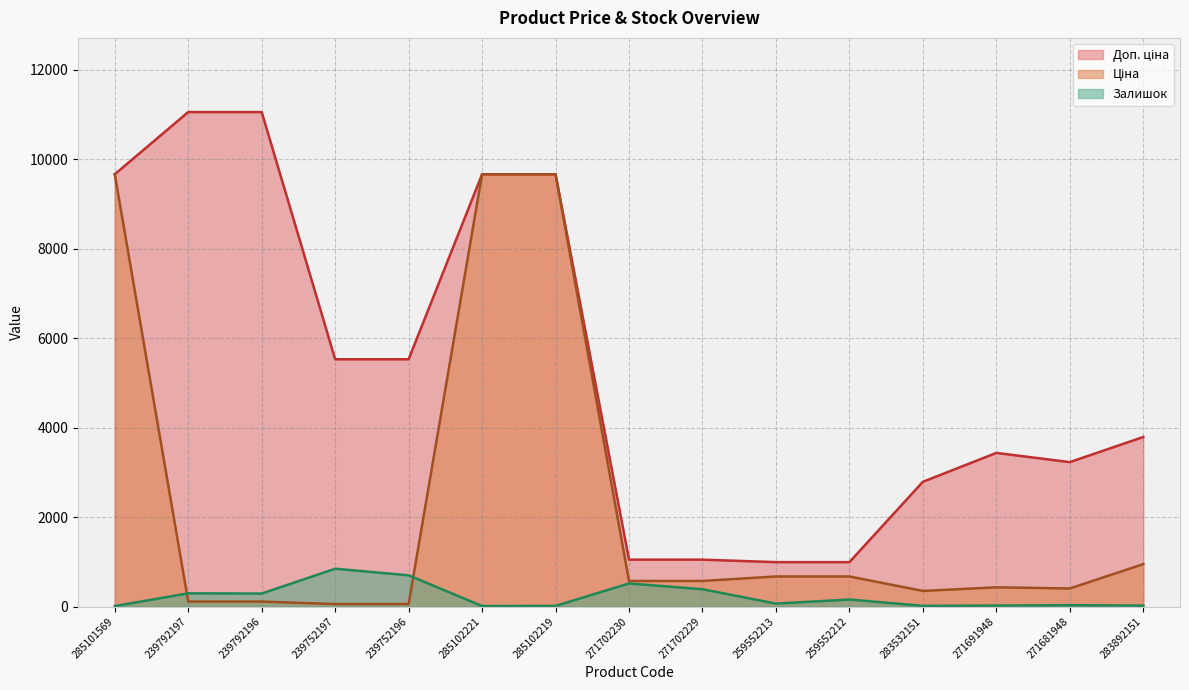

What is the total value across all series at 259552213?

1729.9